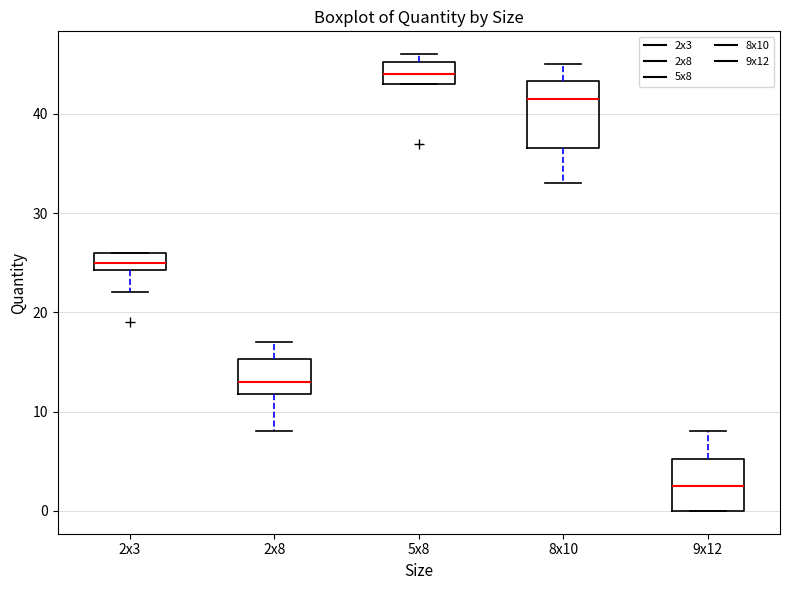

Reading left to right, transcribe this box plot: for each box, give where its median line is, the range the box spans, and where its two whiskers end, as read against the y-axis. The values are not printed on the chart, so give them approximately, as read against the axis.

2x3: median 25, box 24 to 26, whiskers 22 to 26
2x8: median 13, box 12 to 15, whiskers 8 to 17
5x8: median 44, box 43 to 45, whiskers 43 to 46
8x10: median 42, box 37 to 43, whiskers 33 to 45
9x12: median 3, box 0 to 5, whiskers 0 to 8